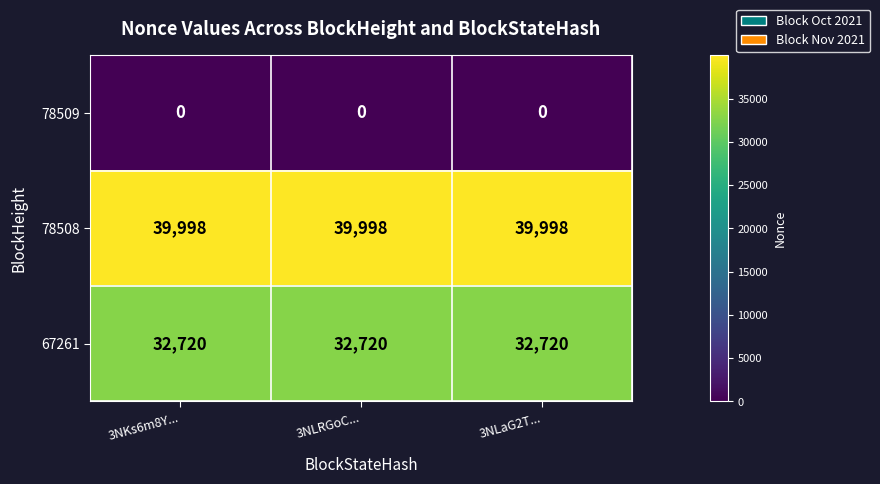

At 3NLRGoC..., list the series in order from smallest to largest.

78509, 67261, 78508